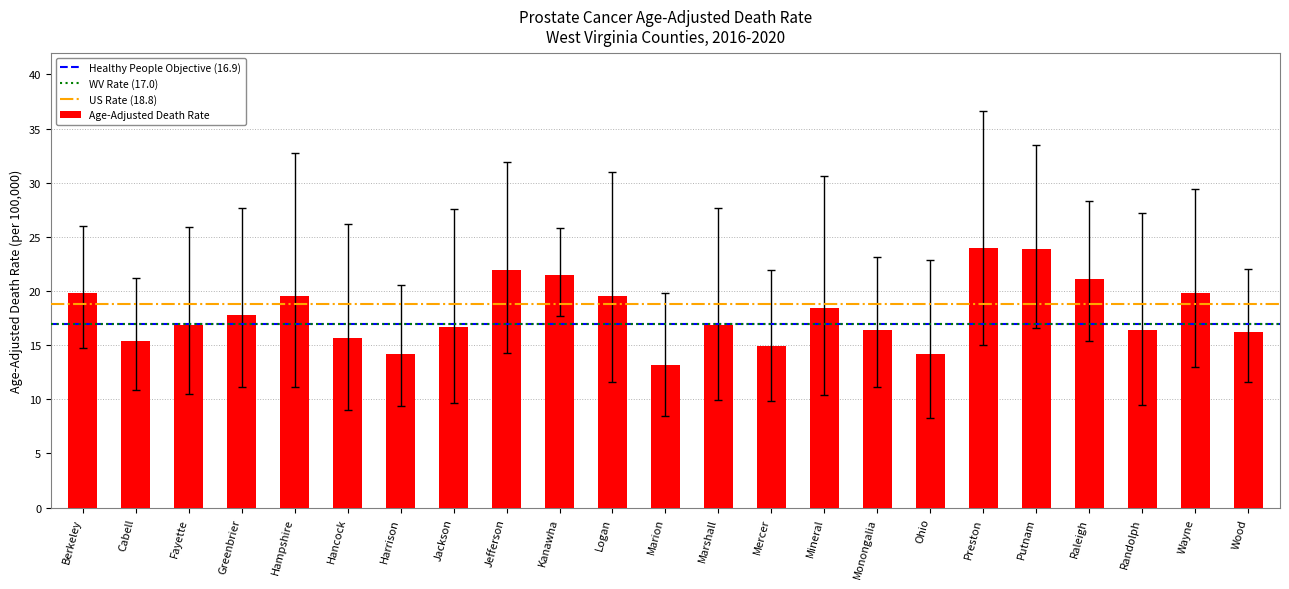

Approximately how many times larger is the value at Mercer compared to Hampshire?

0.8